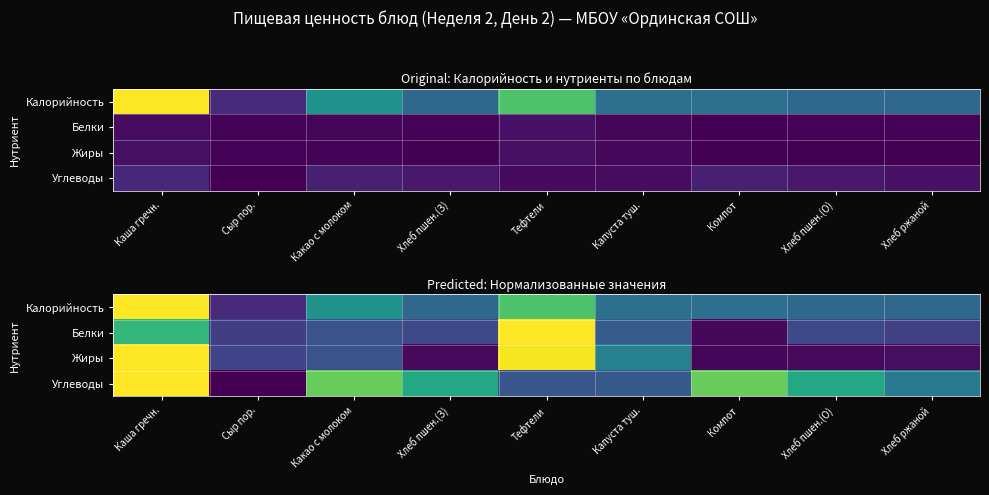

Read the Белки value at Хлеб пшен.(З).

62.3